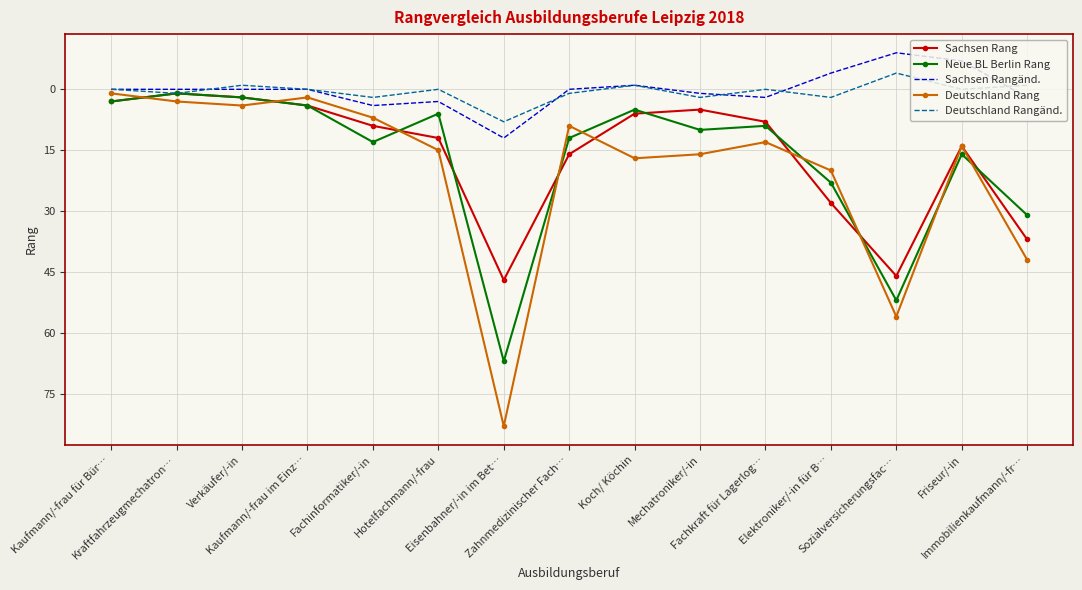

What is the difference between the Deutschland Rang values at Kaufmann/-frau im Einz… and Fachkraft für Lagerlog…?

11